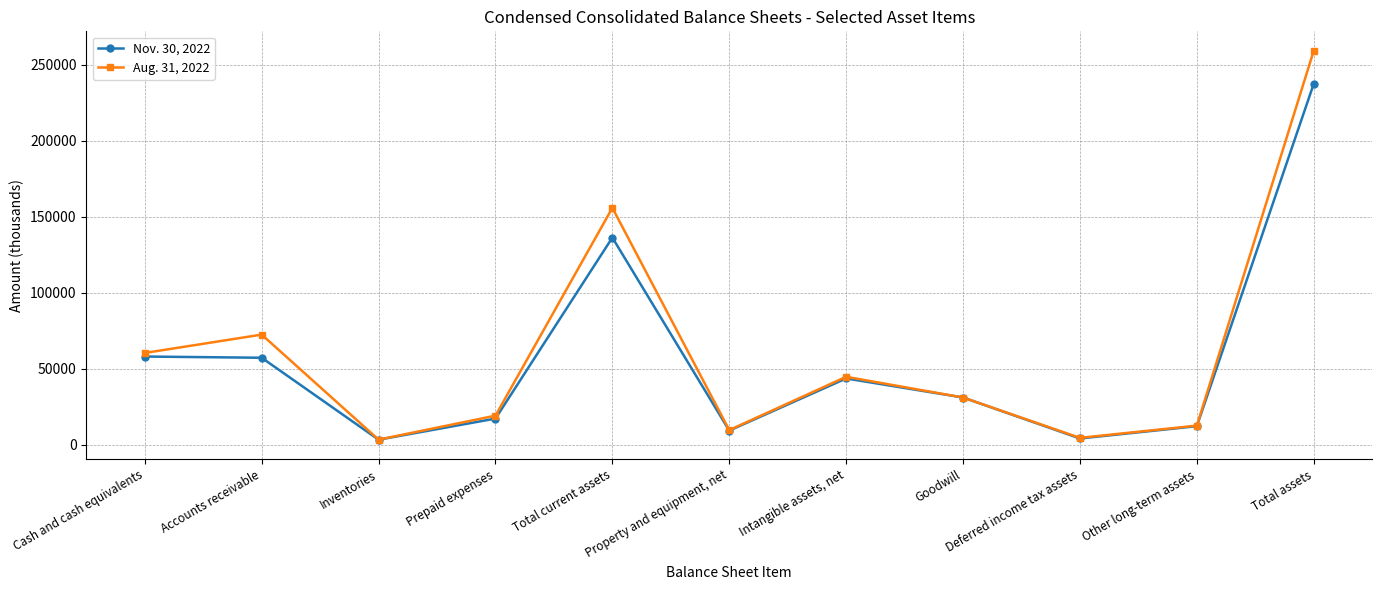

At which category does the chart reach its peak across all series?

Total assets